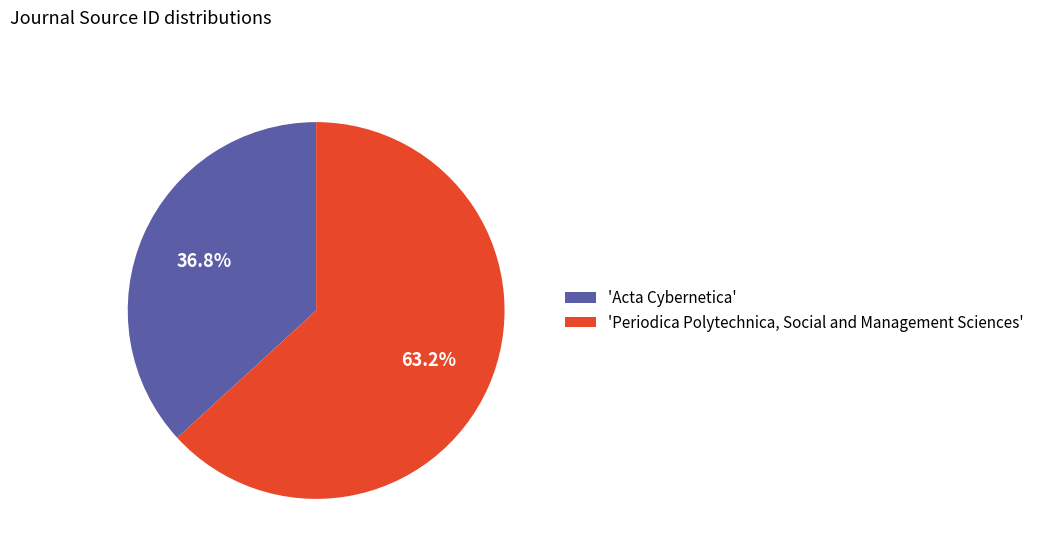

What is the smallest slice in the pie chart?

'Acta Cybernetica'